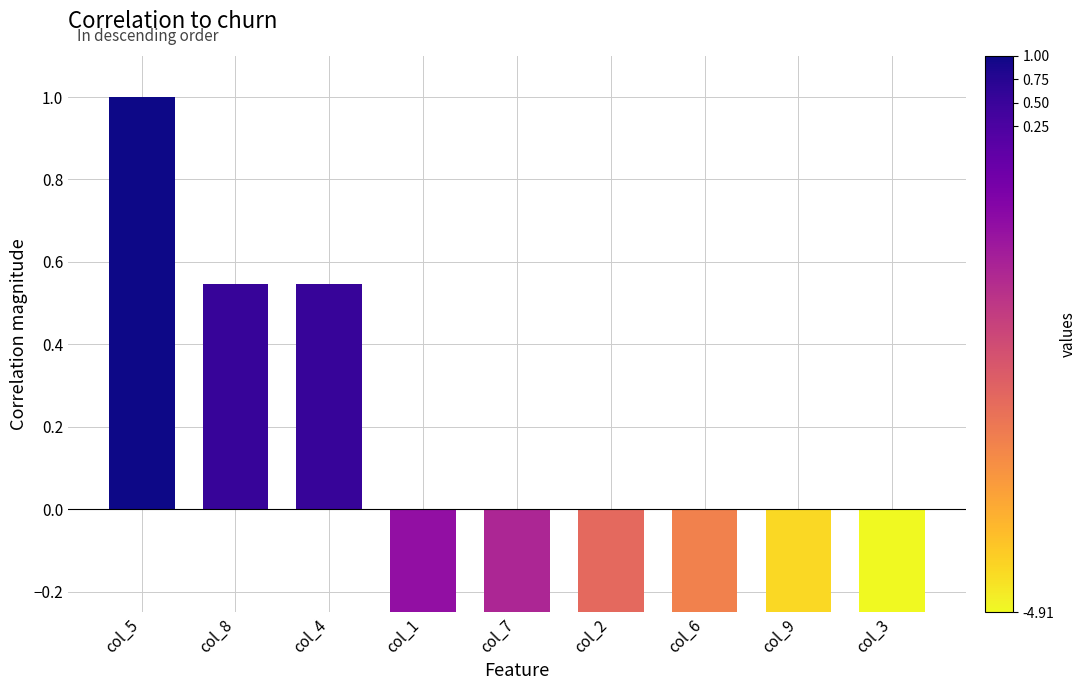

Count the number of values greater than -1.

4